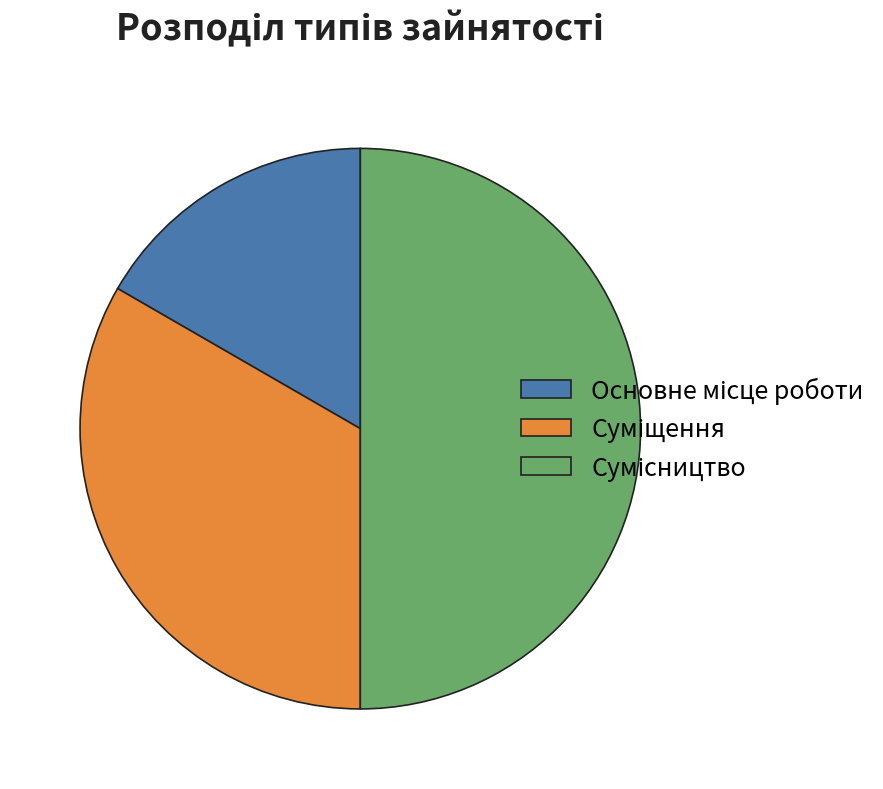

To the nearest percent, what is the combined percentage of Сумісництво and Основне місце роботи?

67%